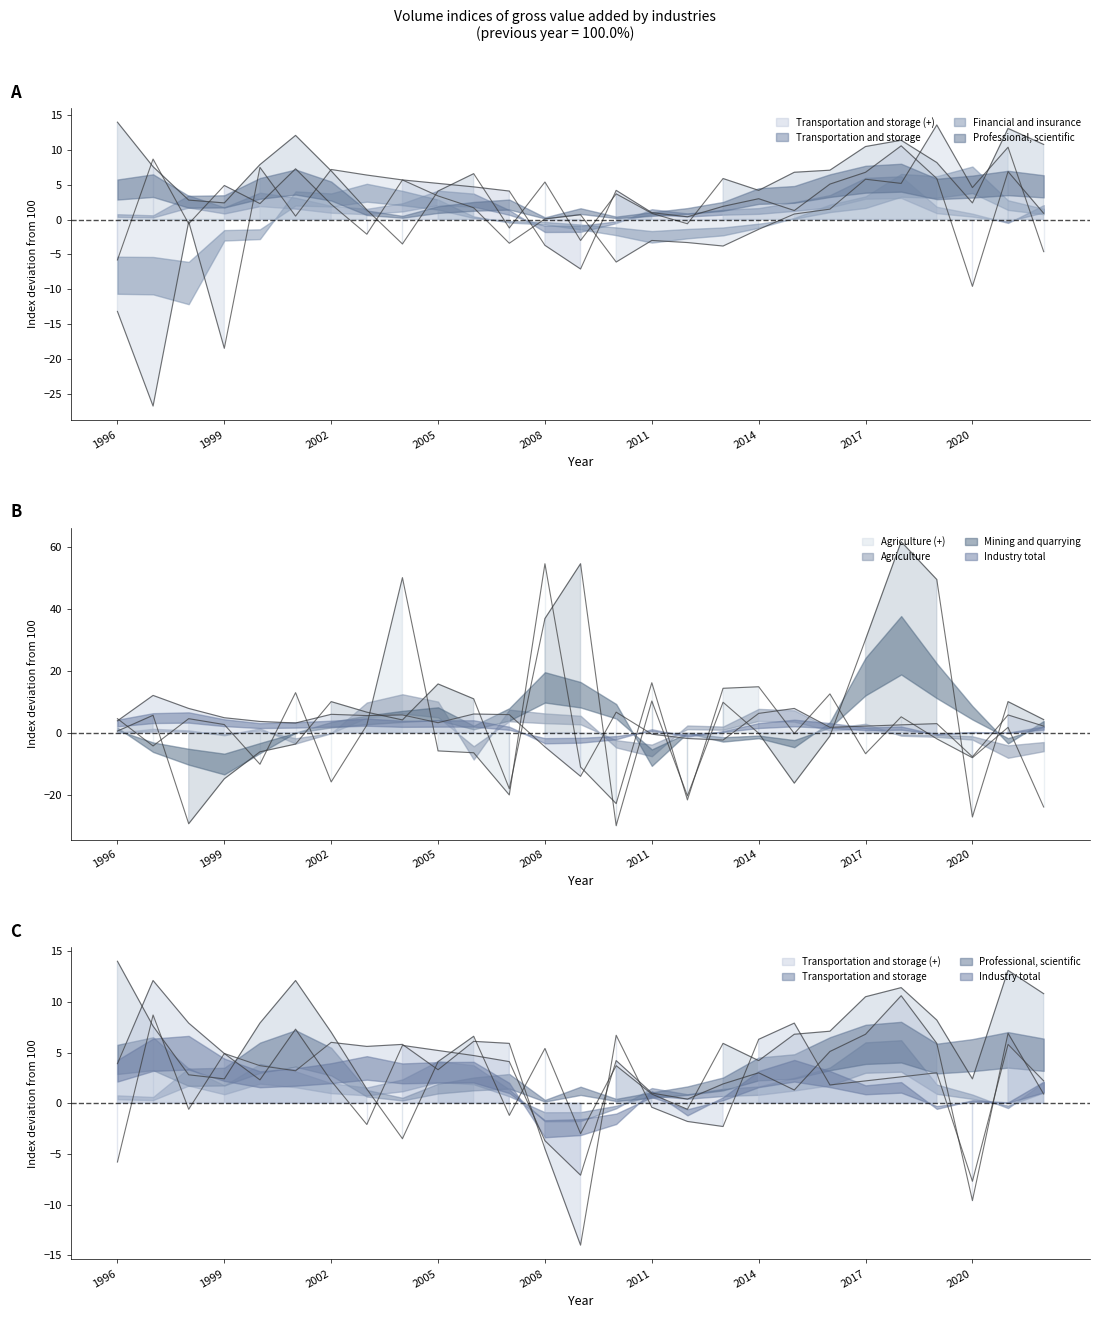

How many data points in Financial and insurance are above 0?

16